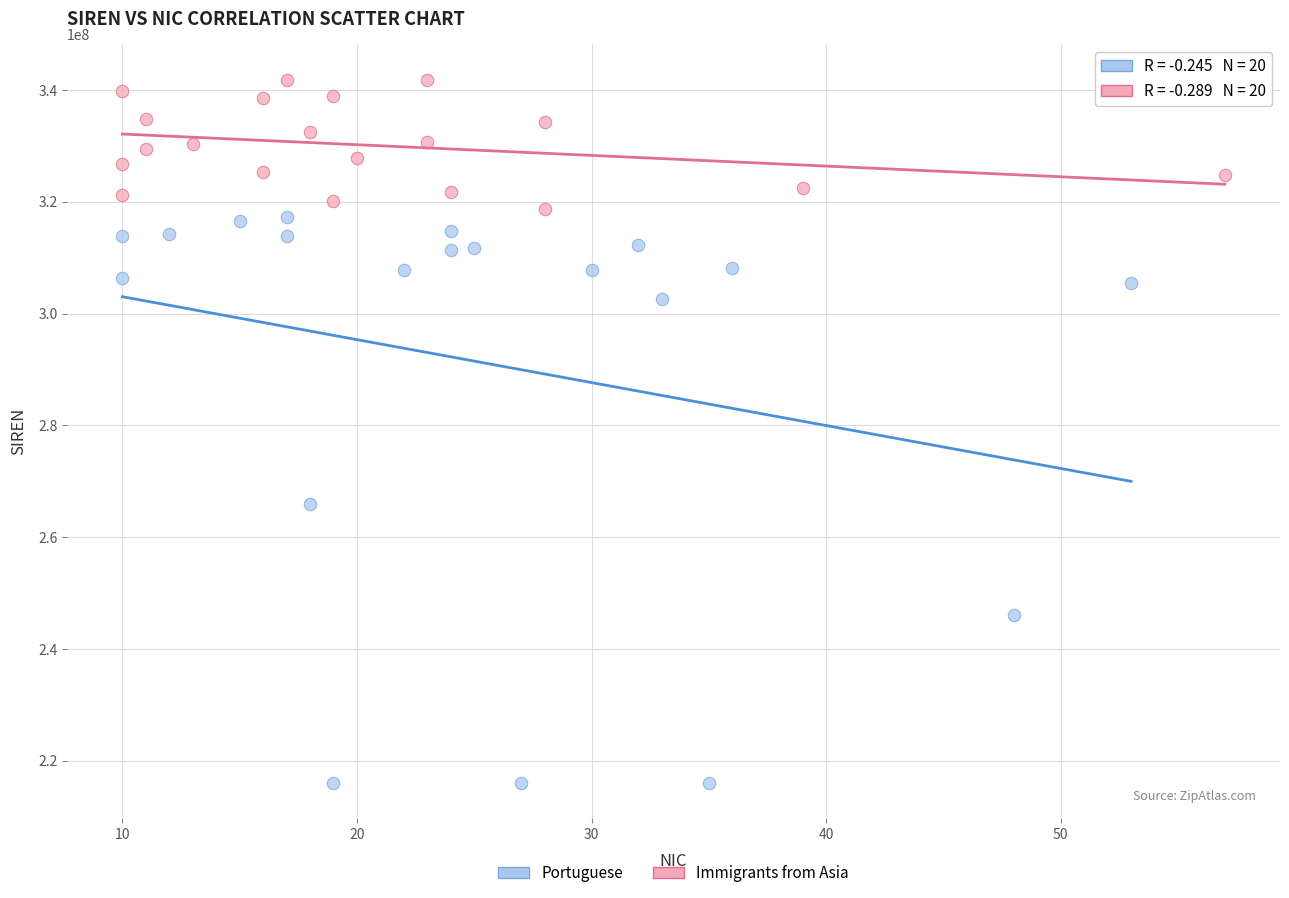

Which series has the largest Y range (max minus min)?

Portuguese